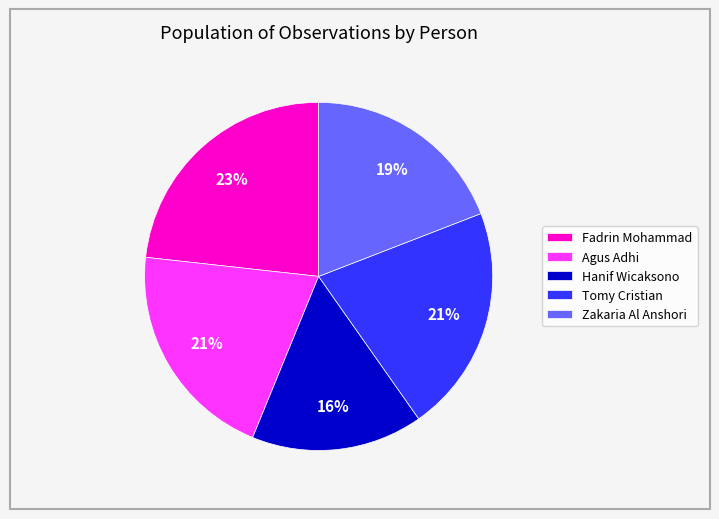

To the nearest percent, what percentage of the pie is Tomy Cristian?

21%